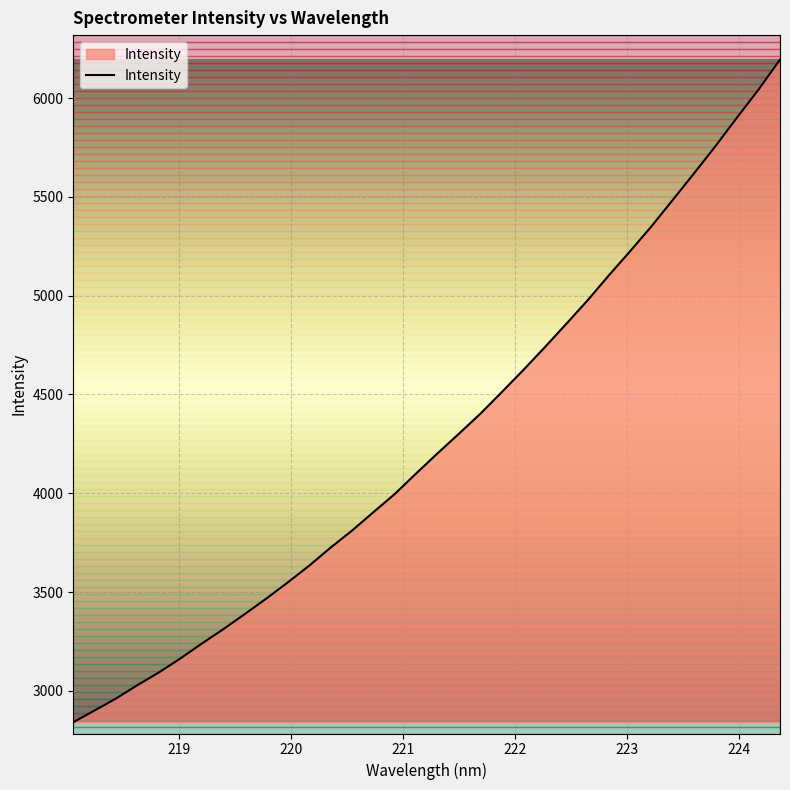

What is the smallest value displayed?

2840.7